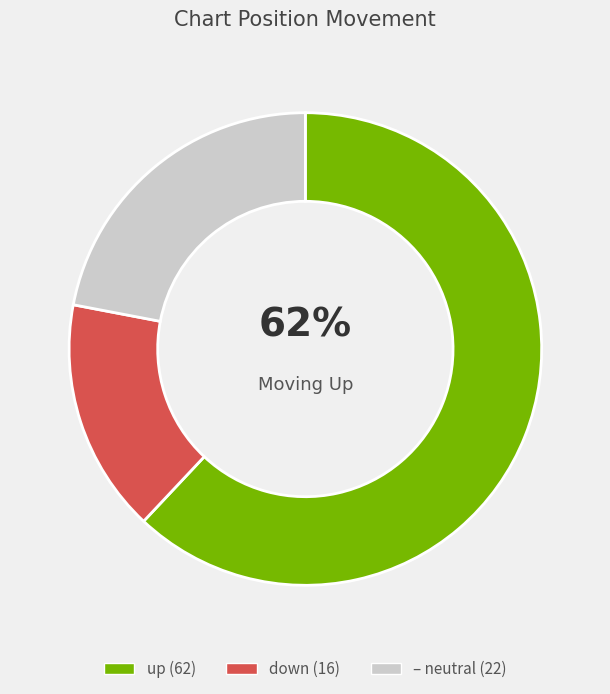

To the nearest percent, what is the difference between the largest and smallest slice percentages?

46%